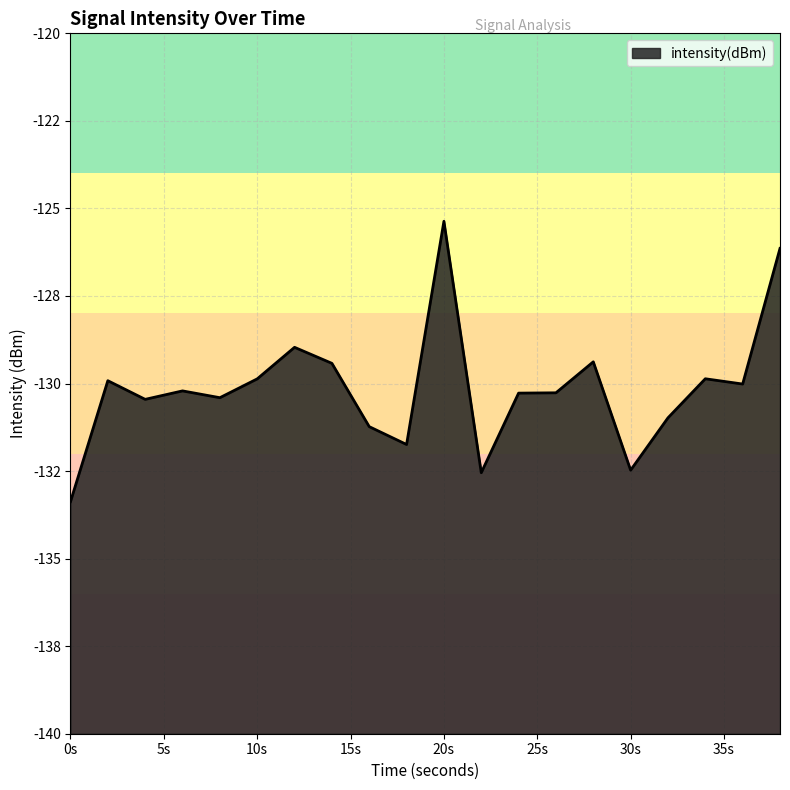

What is the difference between the maximum and minimum values?

8.0